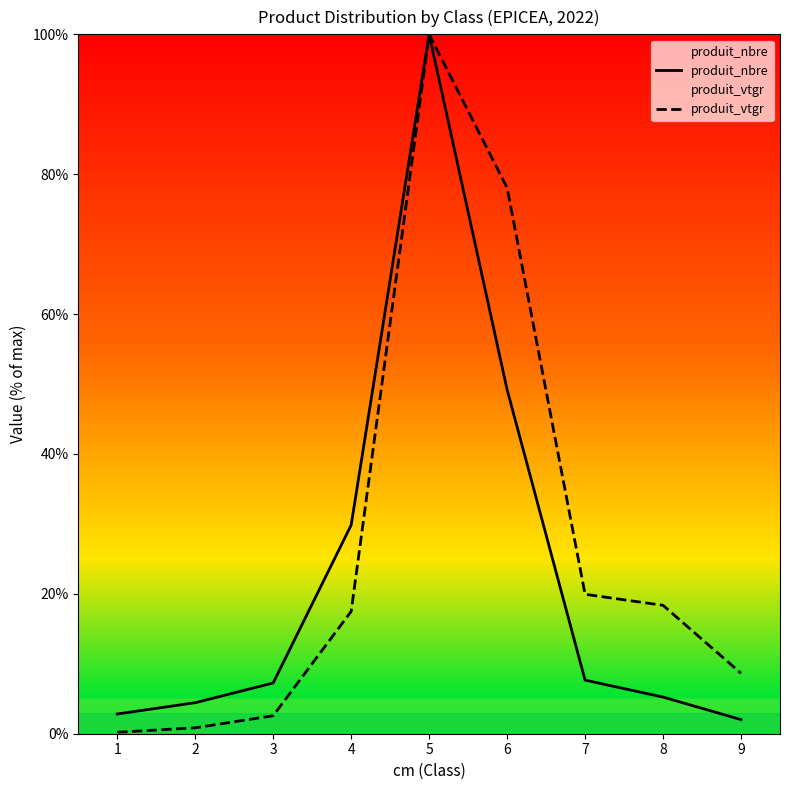

Which series has the largest range (max minus min)?

produit_vtgr